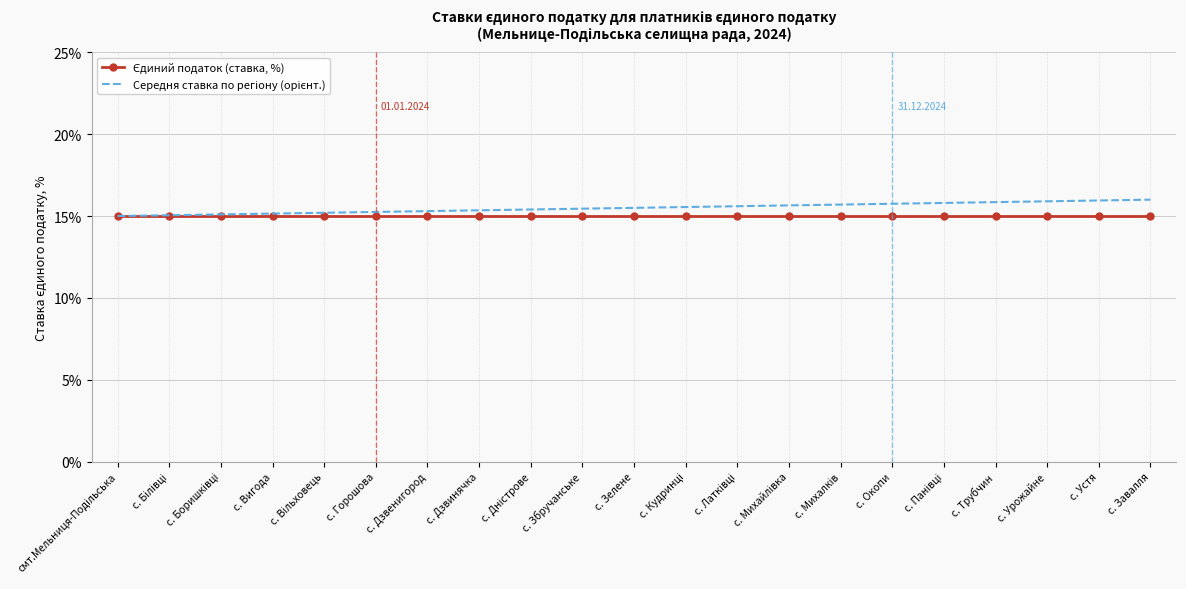

What position from the left is с. Горошова?

6